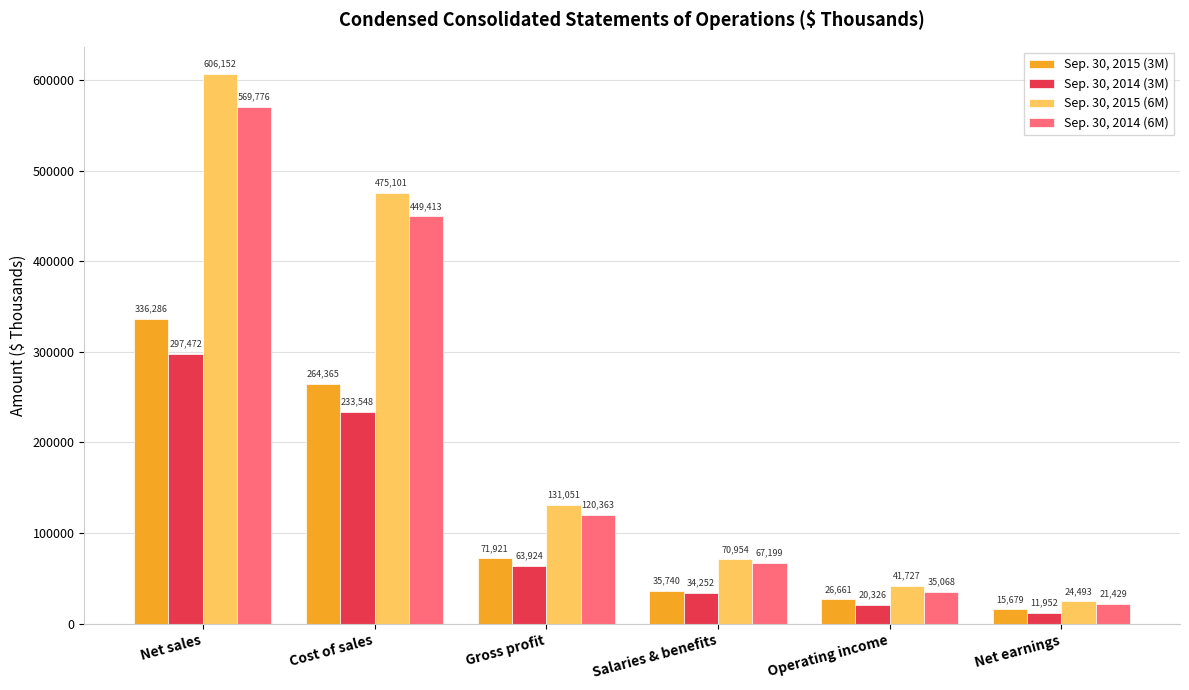

Which label corresponds to the largest value in the chart?

Net sales